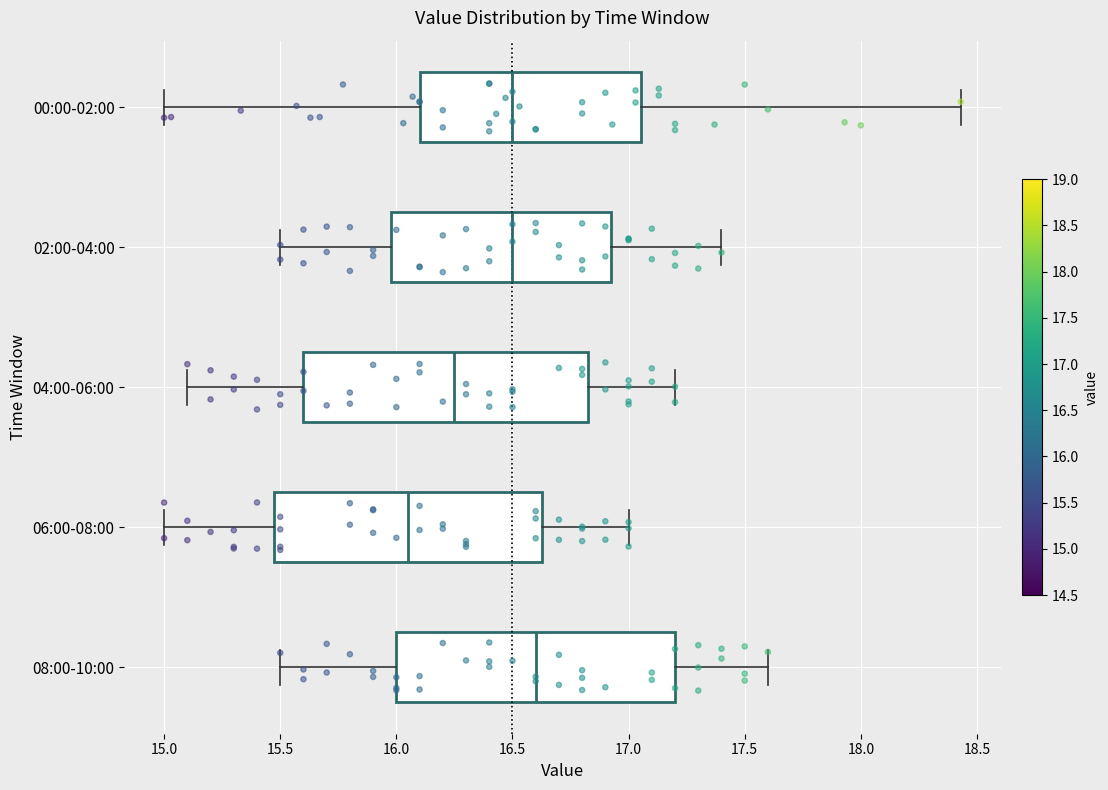

Which box's median line is the furthest to the left?

06:00-08:00